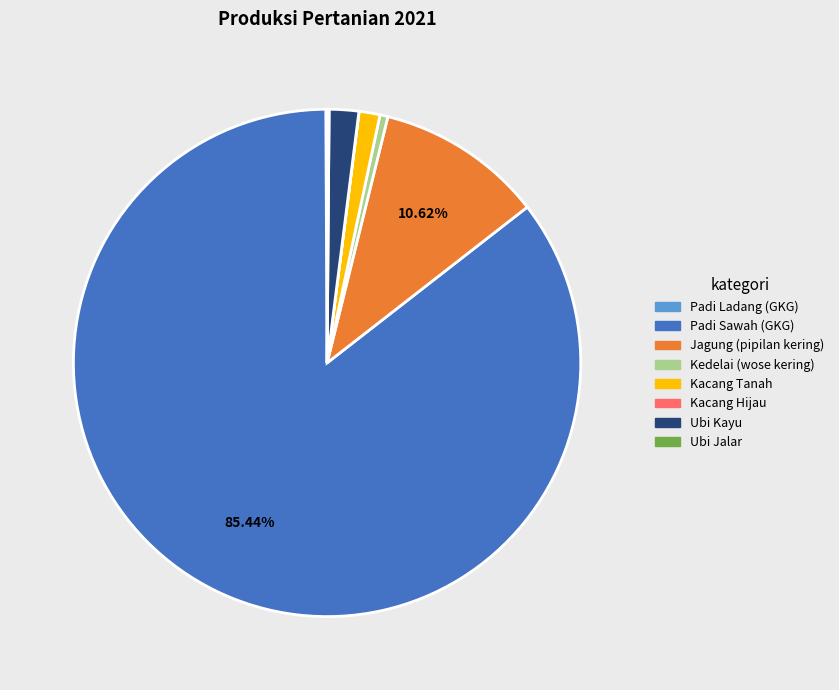

To the nearest percent, what is the difference between the largest and smallest slice percentages?

85%